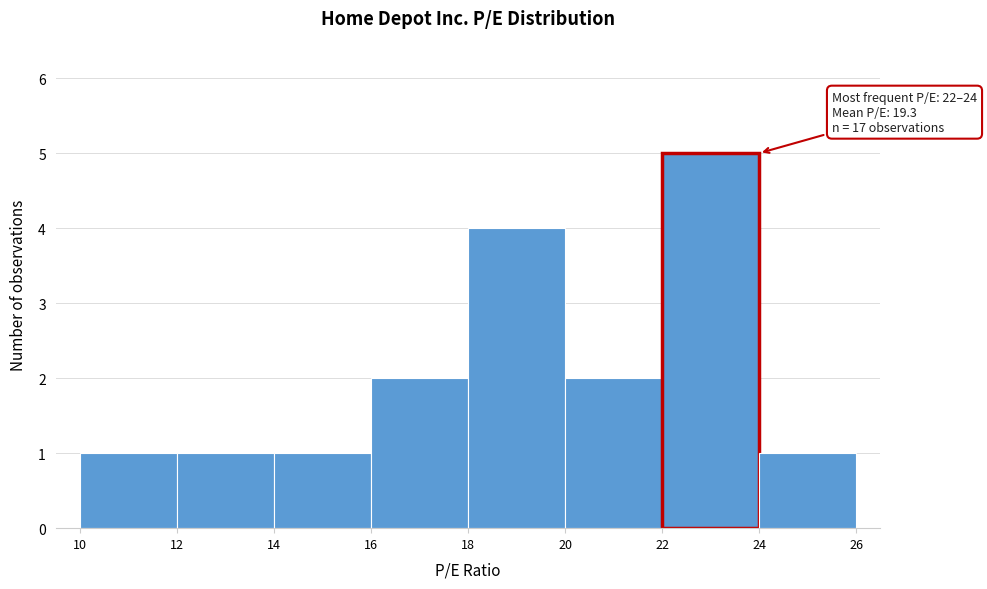

Which range on the x-axis has the tallest bar?

22 to 24